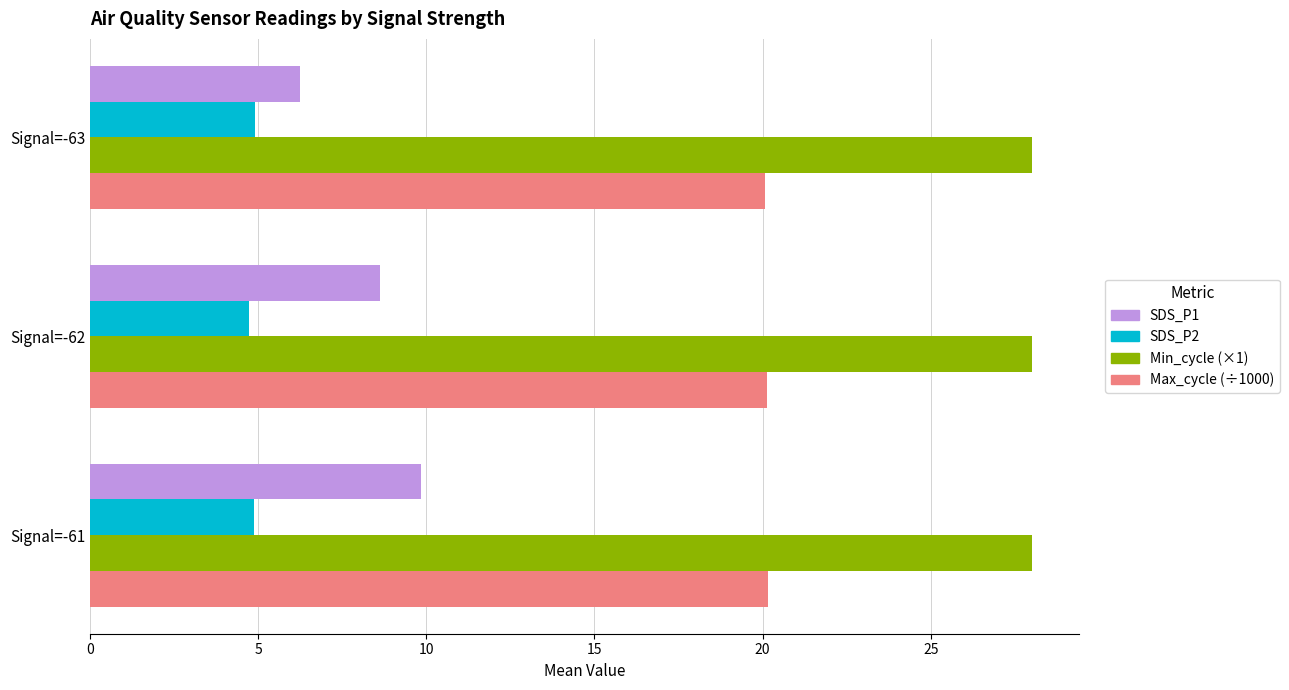

At which category is the sum across all series the highest?

Signal=-61